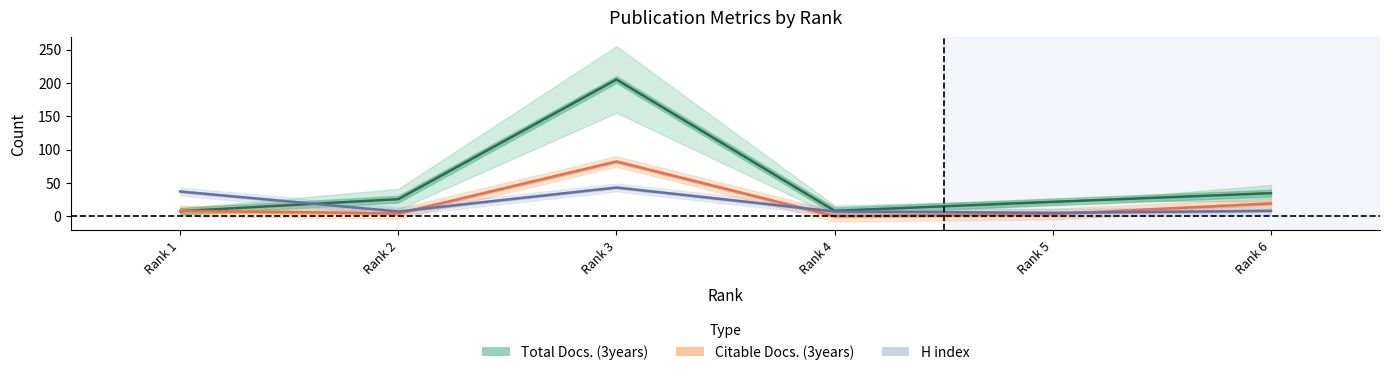

At which category does Total Docs. (3years) reach its first local peak?

Rank 3